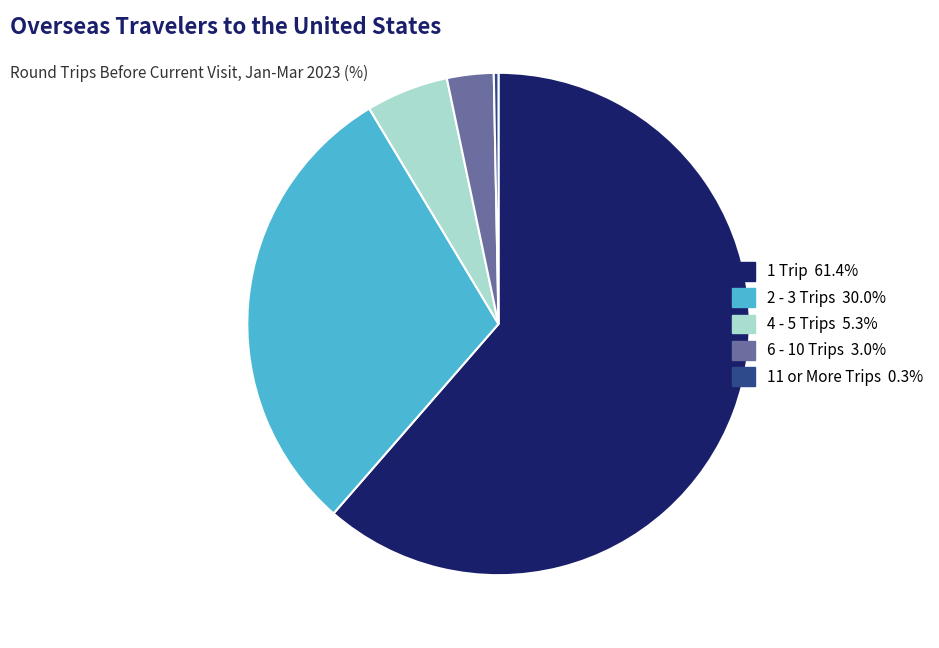

Do 6 - 10 Trips and 11 or More Trips together represent more than half of the pie?

No